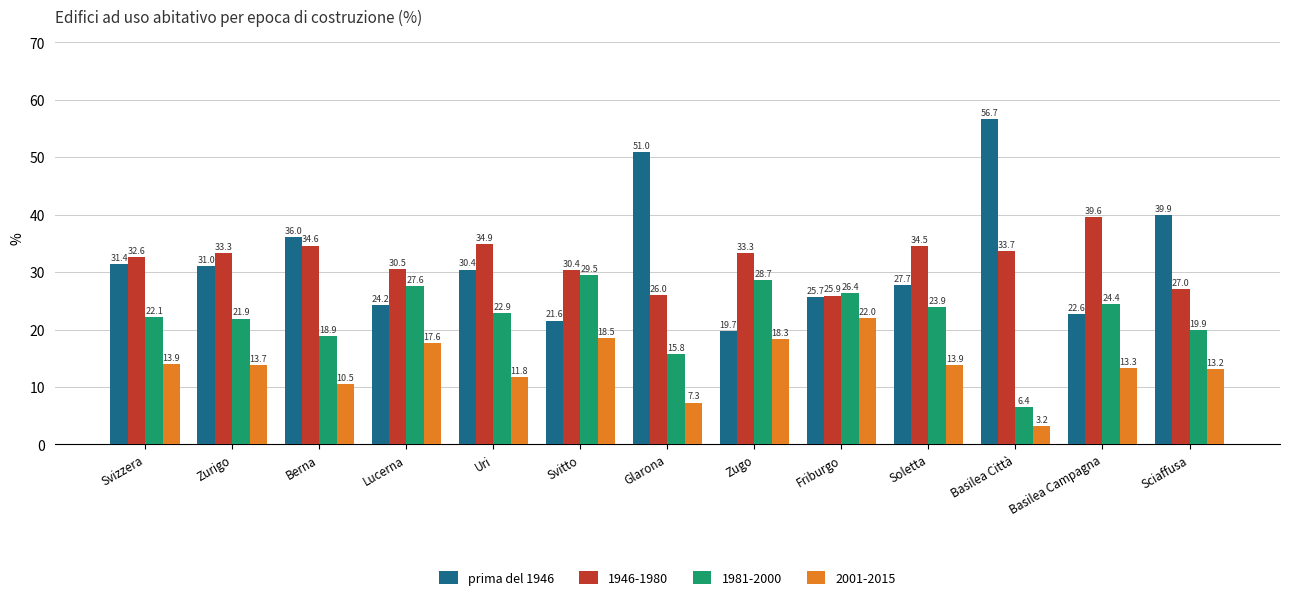

Which series has the largest range (max minus min)?

prima del 1946